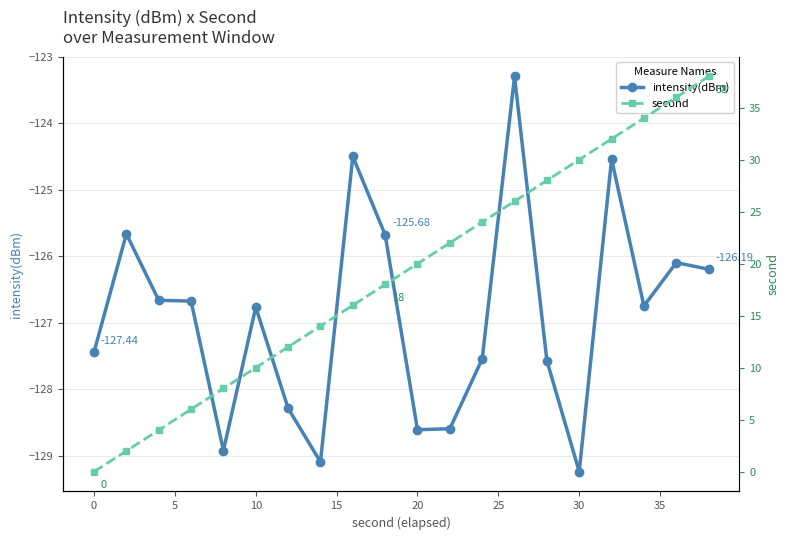

True or false: second and intensity(dBm) cross at least once.

False